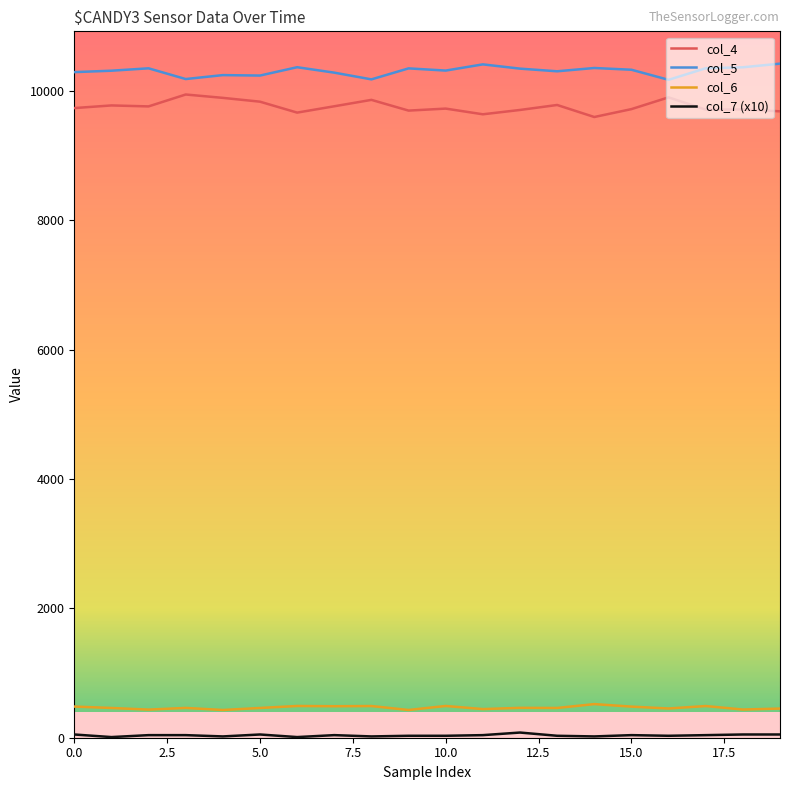

True or false: col_4 and col_6 intersect in this chart.

False